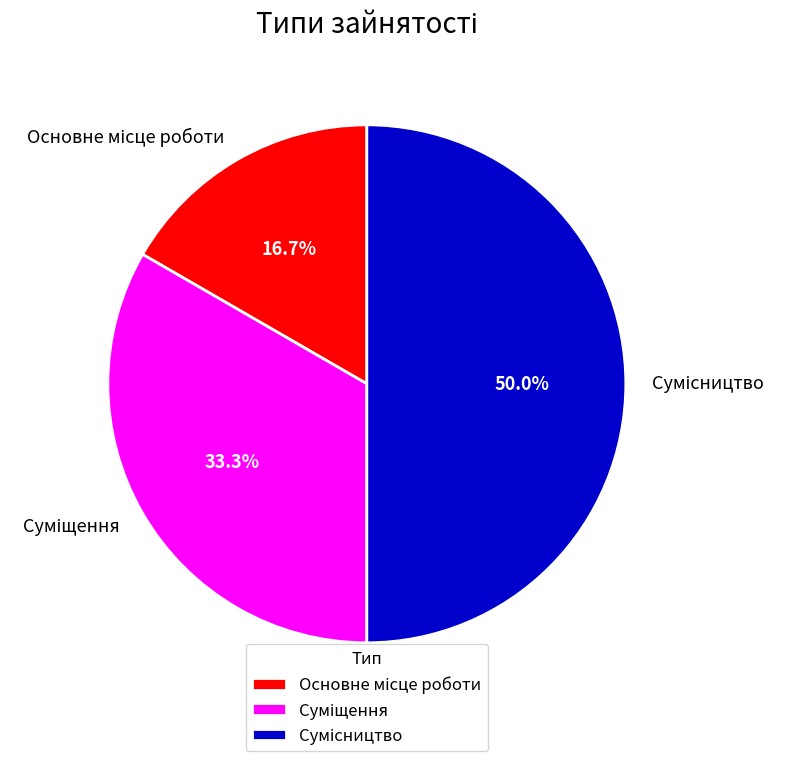

Is Основне місце роботи the majority of the pie?

No